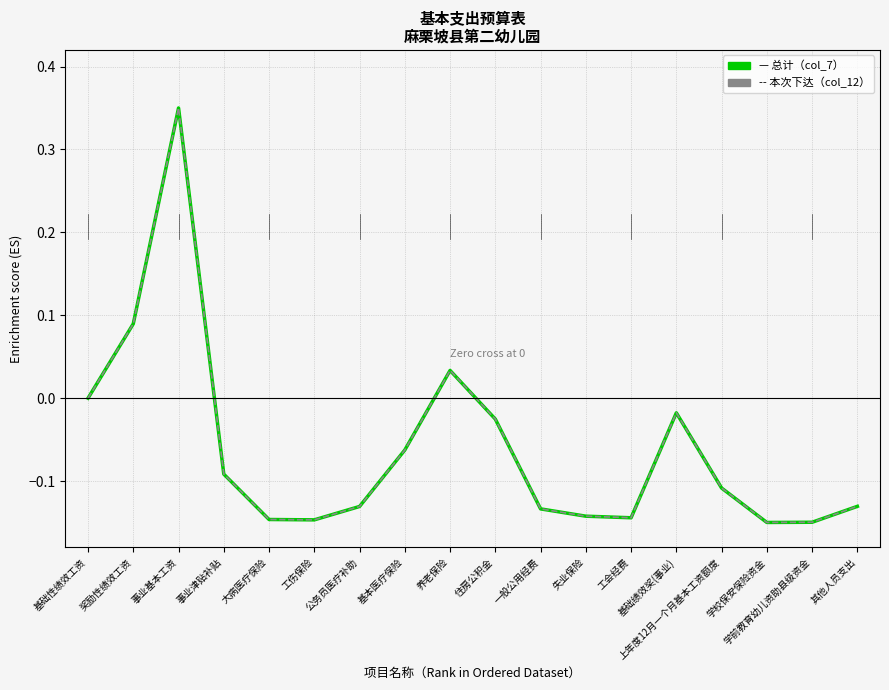

What is the label of the 15th point from the left?

上年度12月一个月基本工资额度